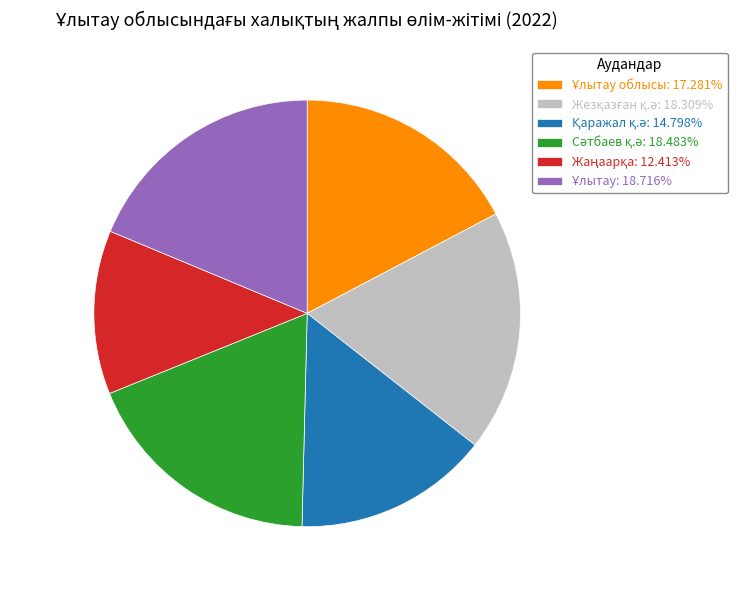

Does any single category account for the majority?

No